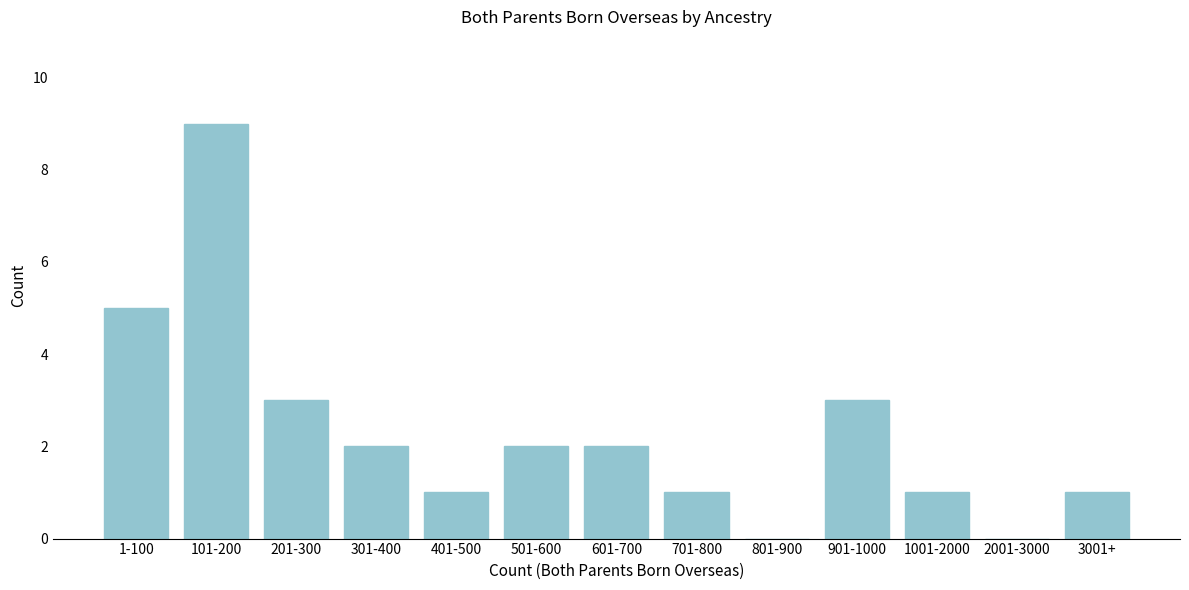

Reading right to left, what are all the values shown in this chart?

3001+=1	2001-3000=0	1001-2000=1	901-1000=3	801-900=0	701-800=1	601-700=2	501-600=2	401-500=1	301-400=2	201-300=3	101-200=9	1-100=5